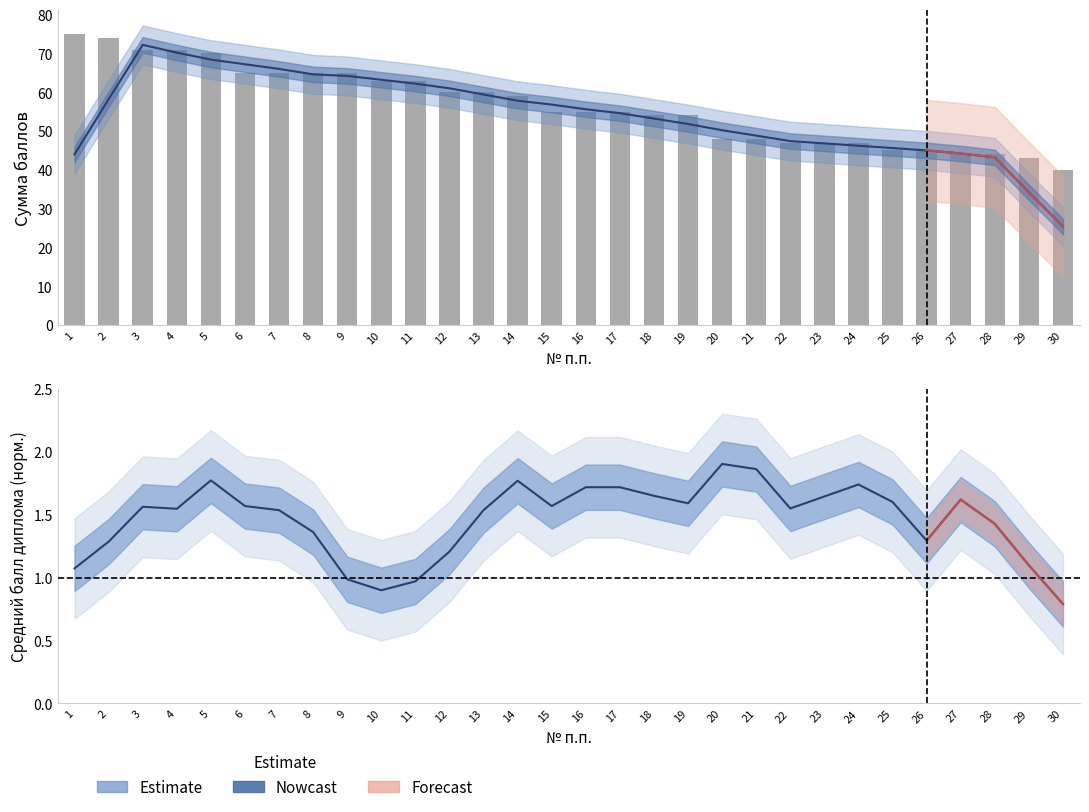

Does the chart contain stacked bars?

No